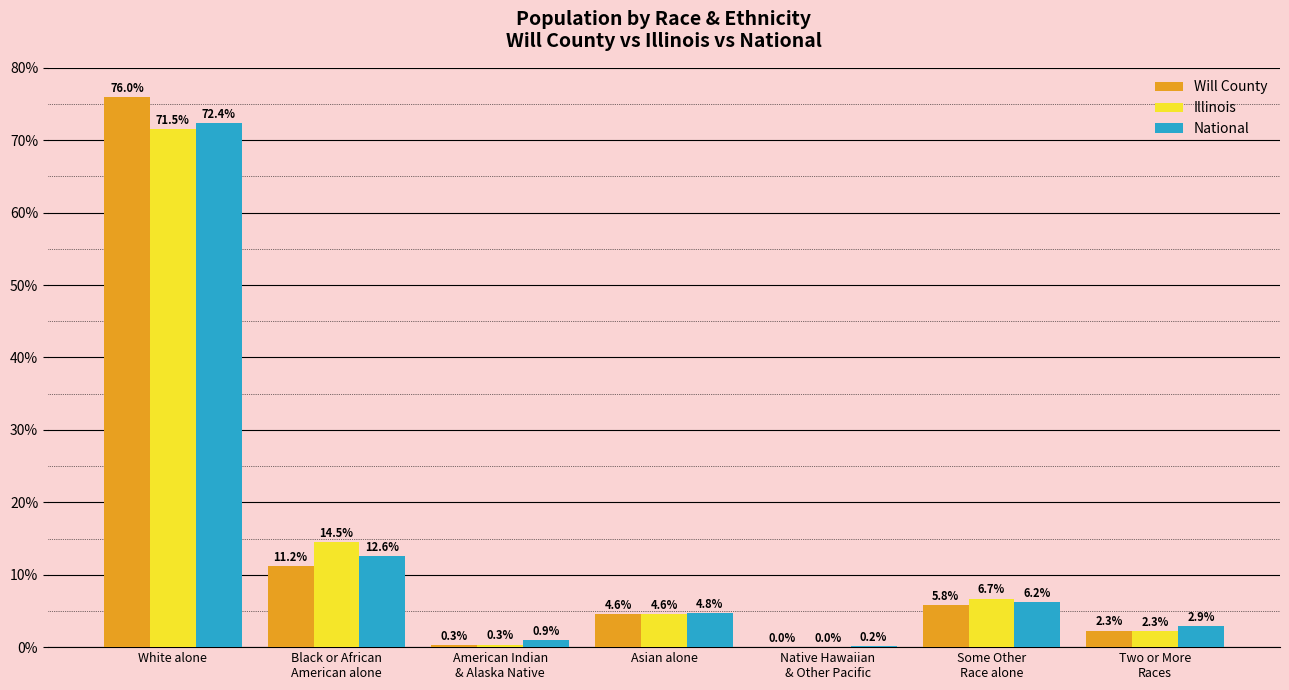

Is the value of Will County at American Indian
& Alaska Native greater than the value of National at Native Hawaiian
& Other Pacific?

Yes